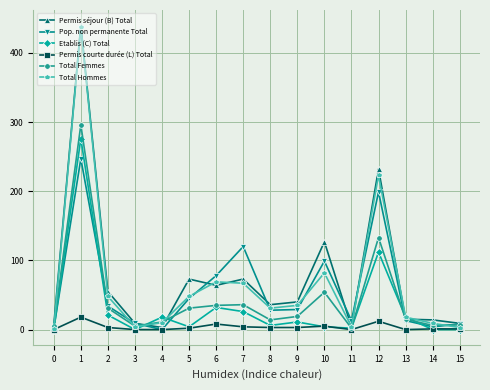

Between 6 and 9, which series saw the biggest shift?

Pop. non permanente Total